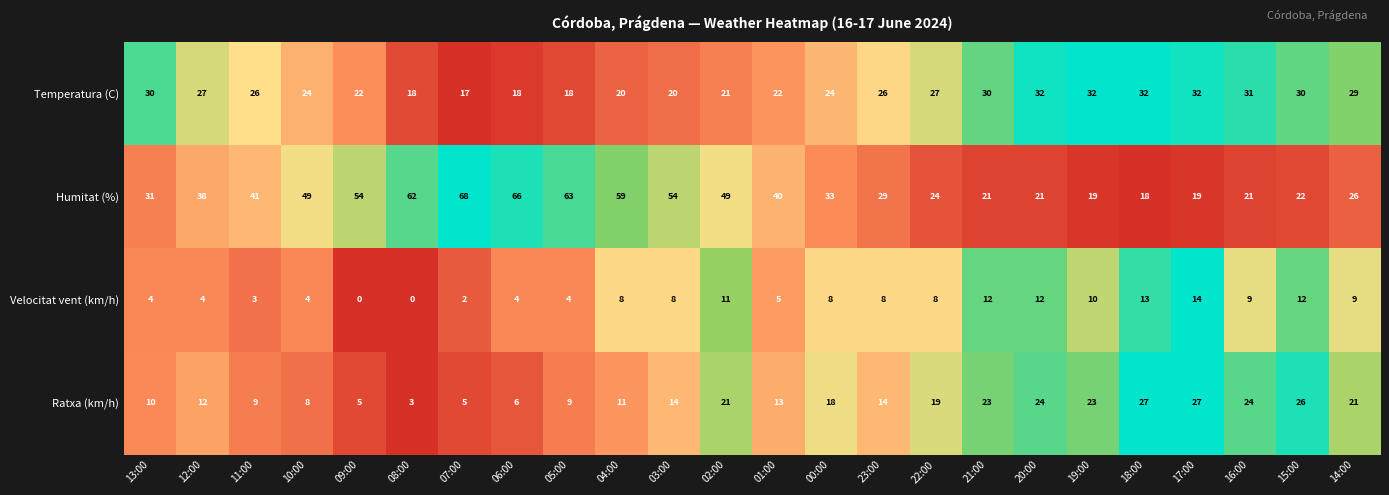

True or false: Humitat (%) has a value of 49 at 02:00.

True